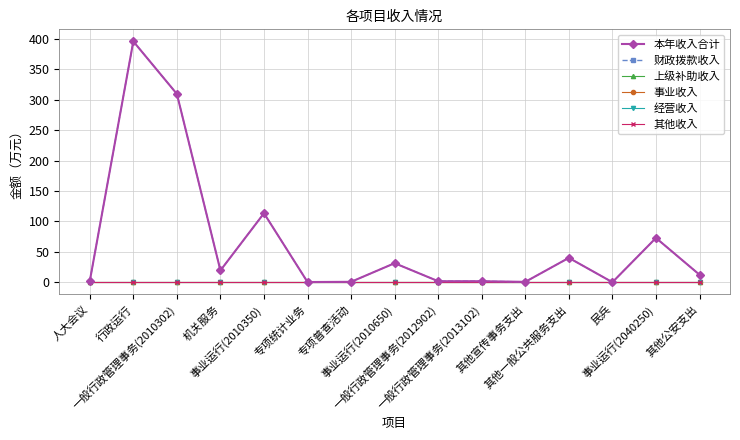

What is the total value across all series at 一般行政管理事务(2013102)?

4.0